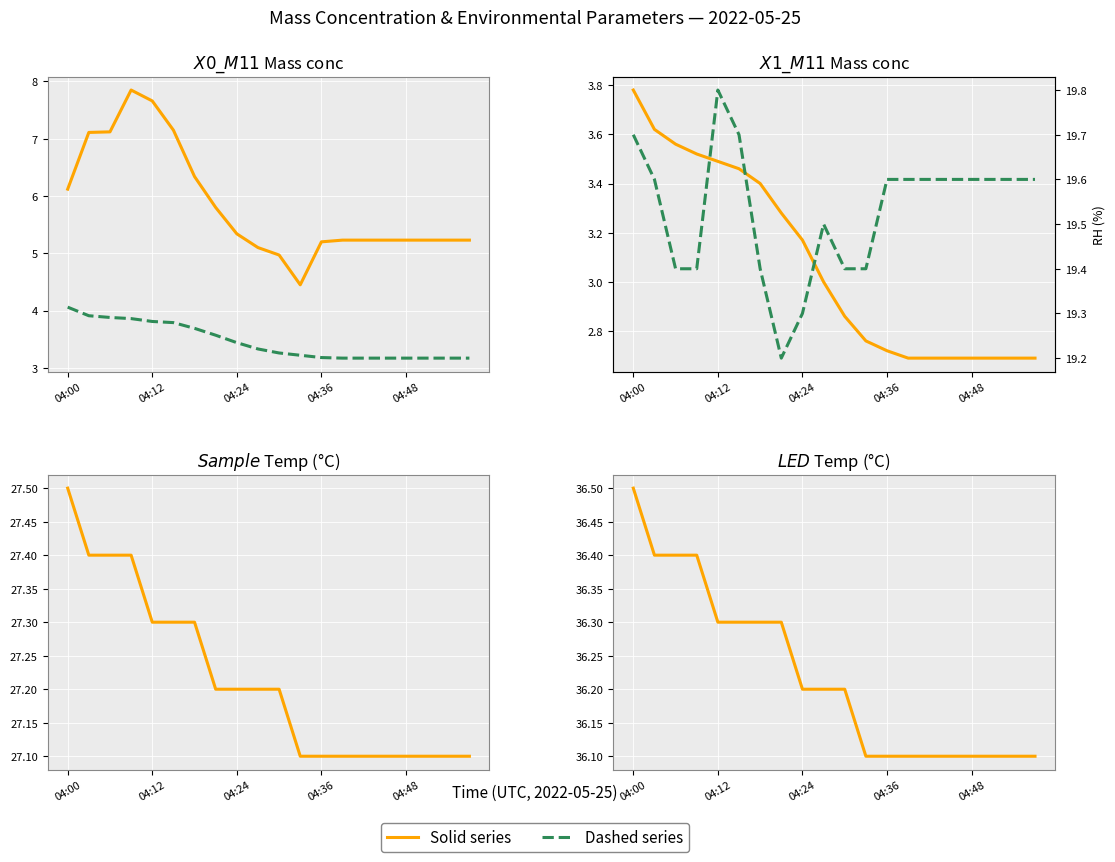

Reading left to right, what are all the values shown in this chart?

X0_M11 (Mass conc μg/m³): 6.1	7.1	7.1	7.8	7.7	7.2	6.3	5.8	5.3	5.1	5.0	4.5	5.2	5.2	5.2	5.2	5.2	5.2	5.2	5.2
X2_M11 (Mass conc μg/m³): 4.1	3.9	3.9	3.9	3.8	3.8	3.7	3.6	3.4	3.3	3.3	3.2	3.2	3.2	3.2	3.2	3.2	3.2	3.2	3.2
X1_M11 (Mass conc μg/m³): 3.8	3.6	3.6	3.5	3.5	3.5	3.4	3.3	3.2	3.0	2.9	2.8	2.7	2.7	2.7	2.7	2.7	2.7	2.7	2.7
Sample temp (°C): 27.5	27.4	27.4	27.4	27.3	27.3	27.3	27.2	27.2	27.2	27.2	27.1	27.1	27.1	27.1	27.1	27.1	27.1	27.1	27.1
LED temp (°C): 36.5	36.4	36.4	36.4	36.3	36.3	36.3	36.3	36.2	36.2	36.2	36.1	36.1	36.1	36.1	36.1	36.1	36.1	36.1	36.1
Sample RH (%): 19.7	19.6	19.4	19.4	19.8	19.7	19.4	19.2	19.3	19.5	19.4	19.4	19.6	19.6	19.6	19.6	19.6	19.6	19.6	19.6